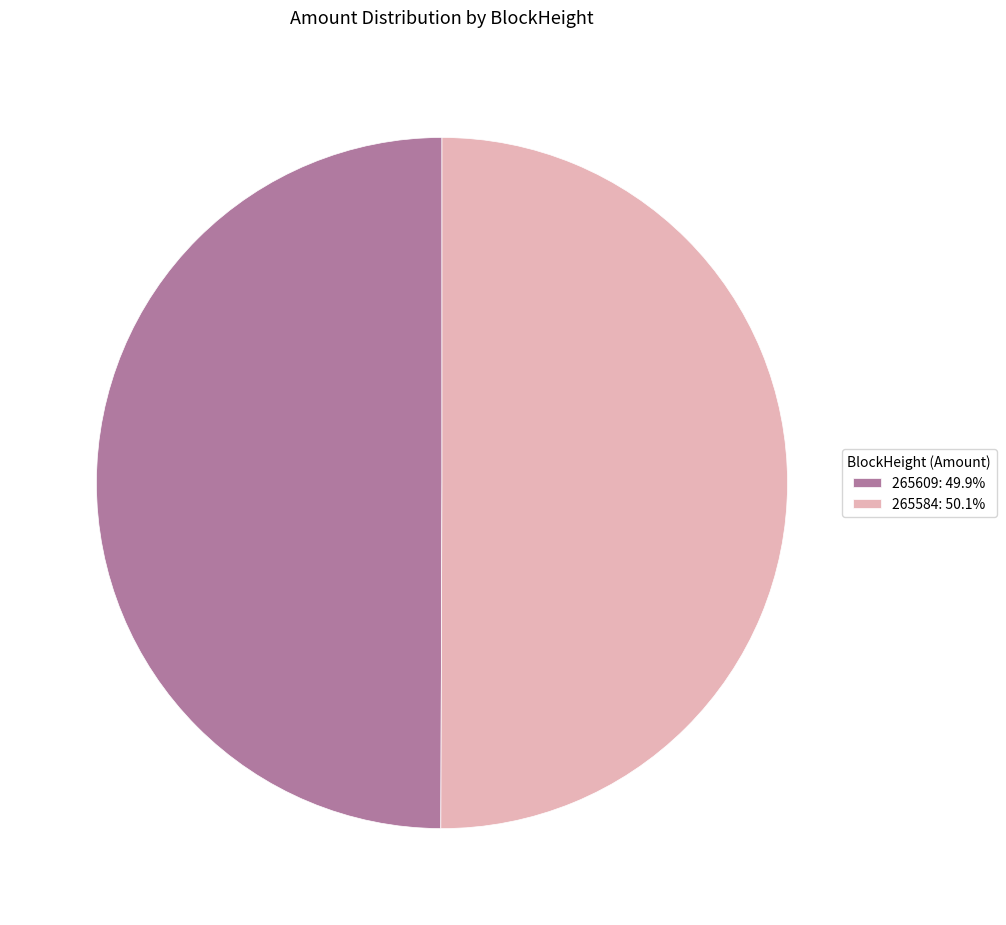

What is the ratio of the value at 265609: 49.9% to the value at 265584: 50.1%?

1.0